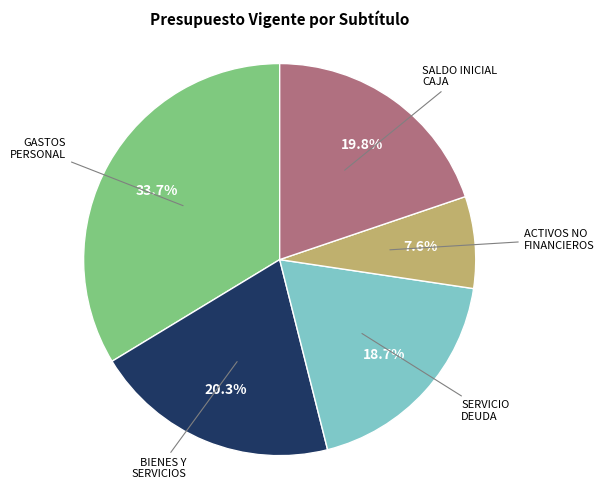

Does any single category account for the majority?

No